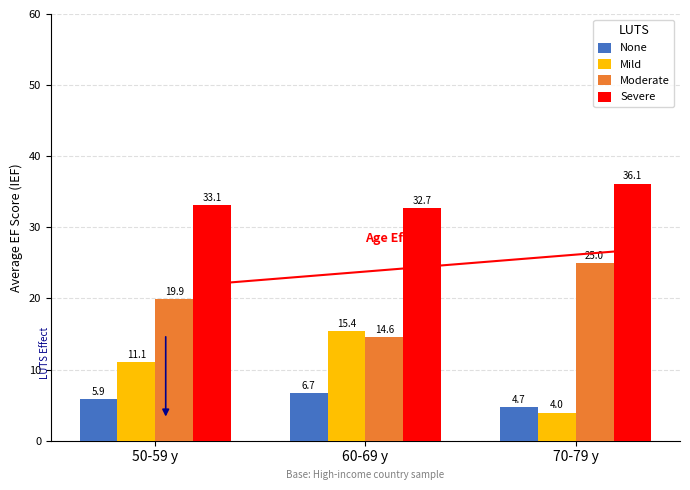

What position from the right is 60-69 y?

2